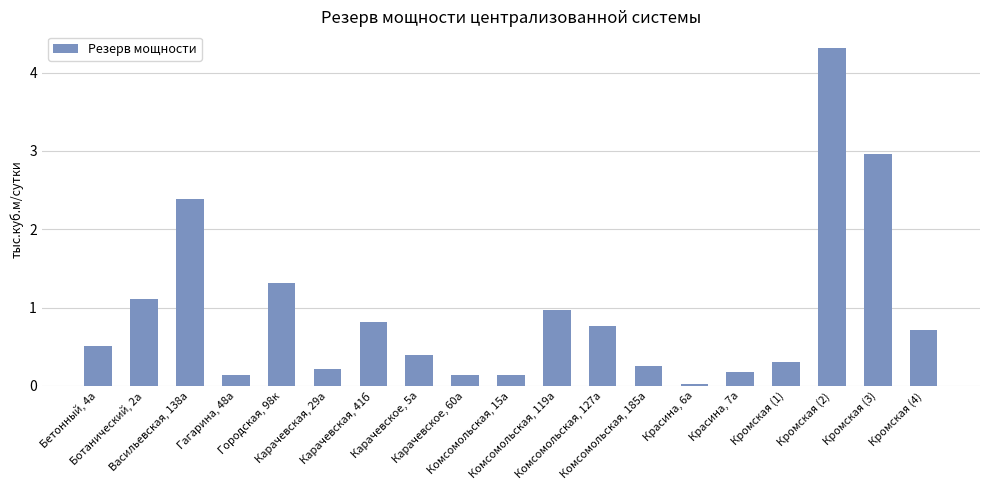

What is the greatest value displayed?

4.3